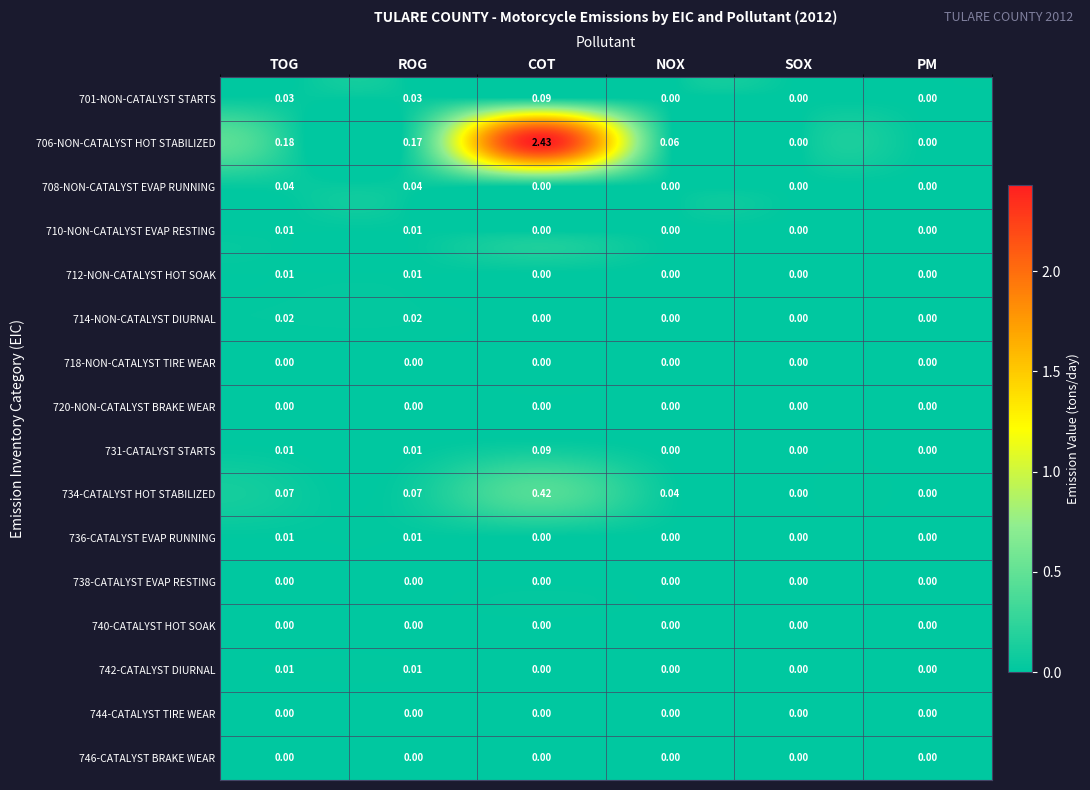

At which category is the sum across all series the highest?

COT